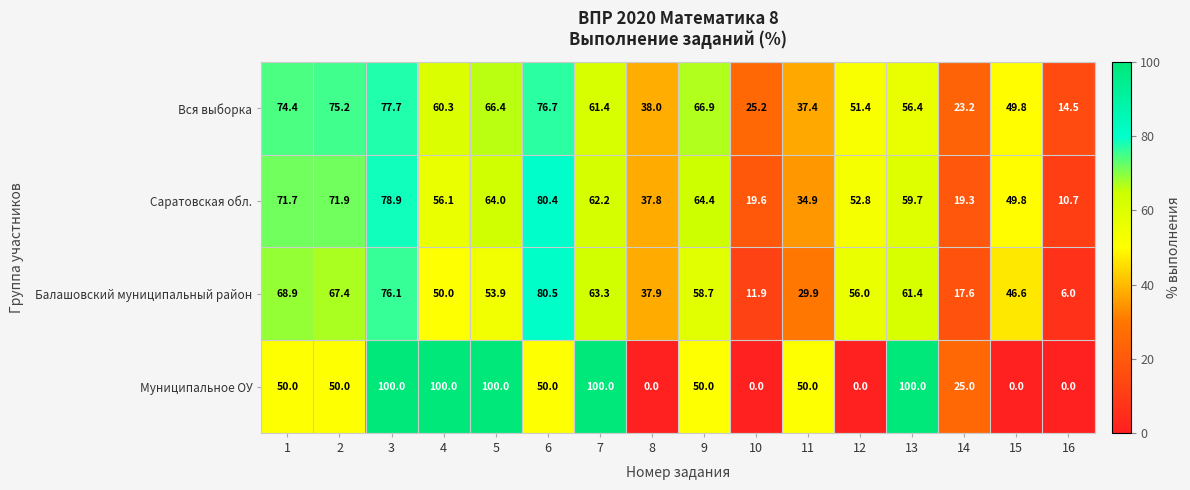

Which series changed the most between 9 and 14?

Саратовская обл.